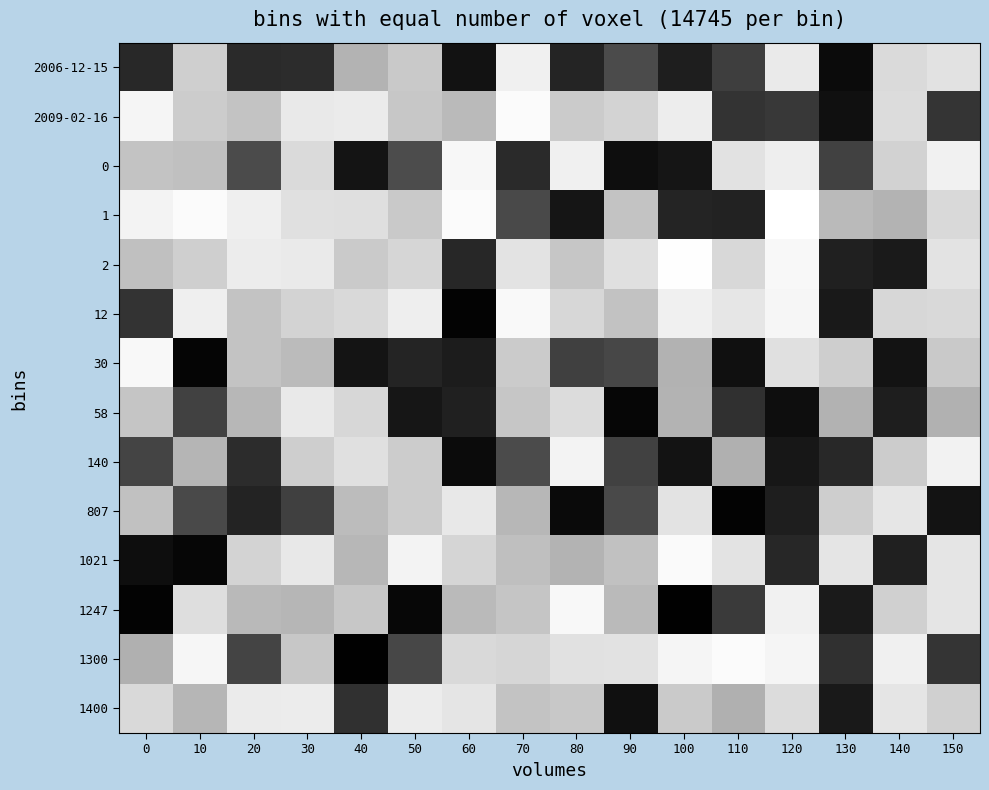

Which category has the highest value across all series?

120